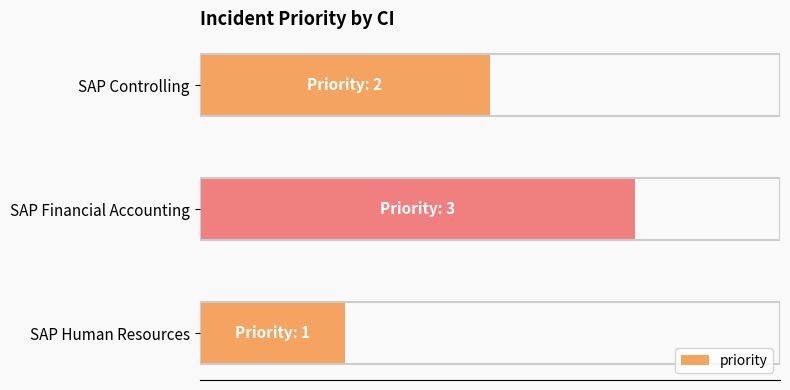

List the labels in order of value, smallest first.

SAP Human Resources, SAP Controlling, SAP Financial Accounting